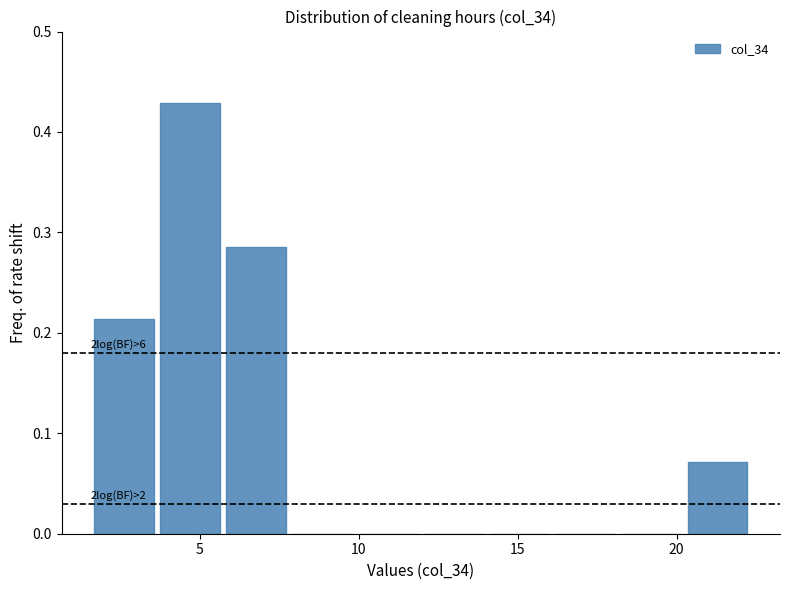

Which range on the x-axis has the tallest bar?

3.5 to 5.5